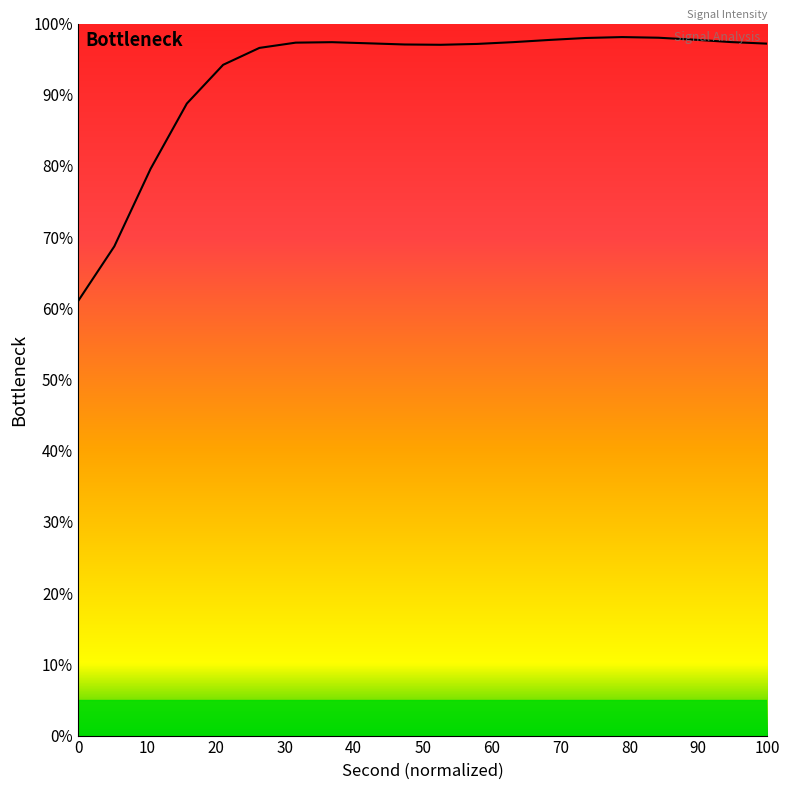

What is the difference between the maximum and minimum values?

37.1